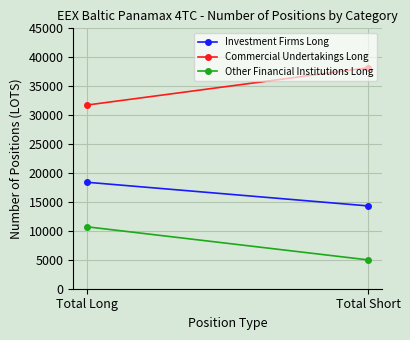

At which label does Other Financial Institutions Long reach its peak?

Total Long